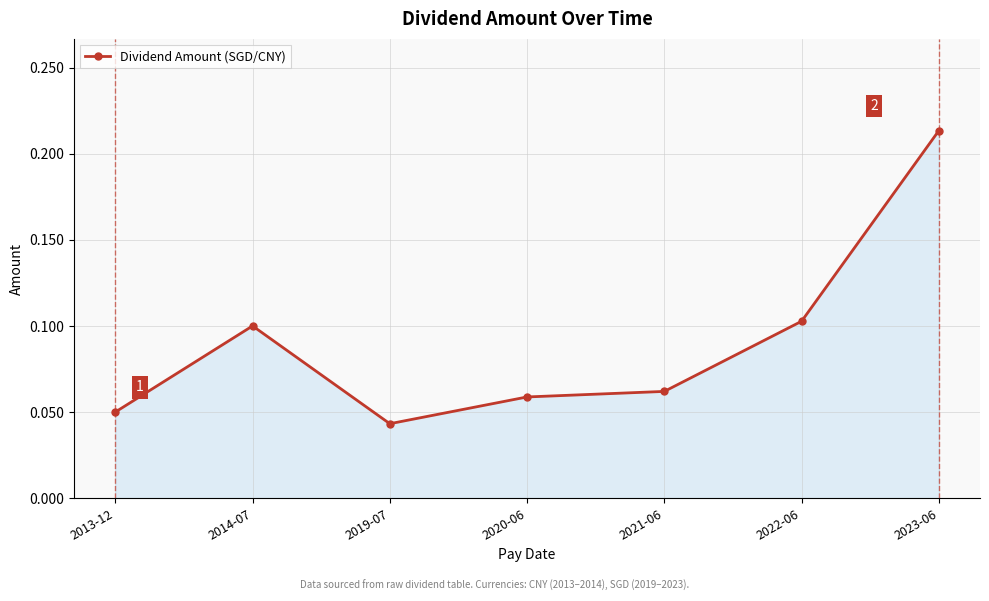

The chart shows a value of 0.1 at 2020-06. True or false?

True